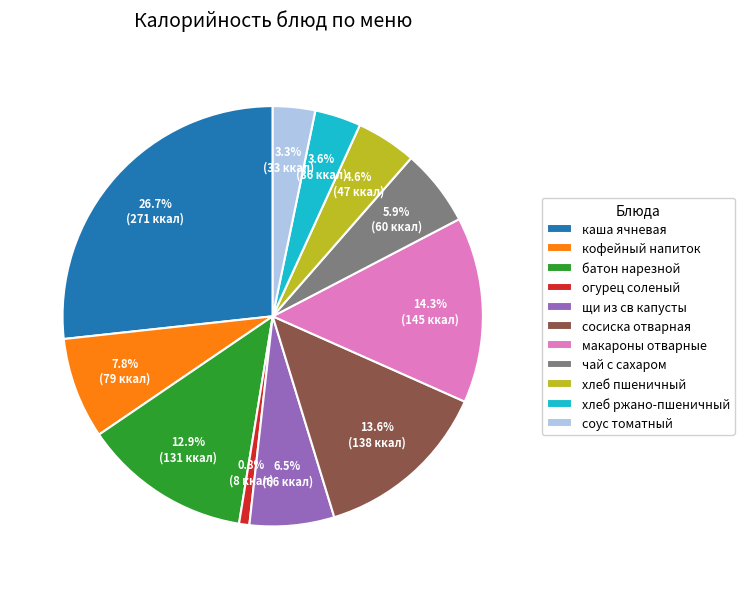

Which category has the biggest portion of the pie?

каша ячневая